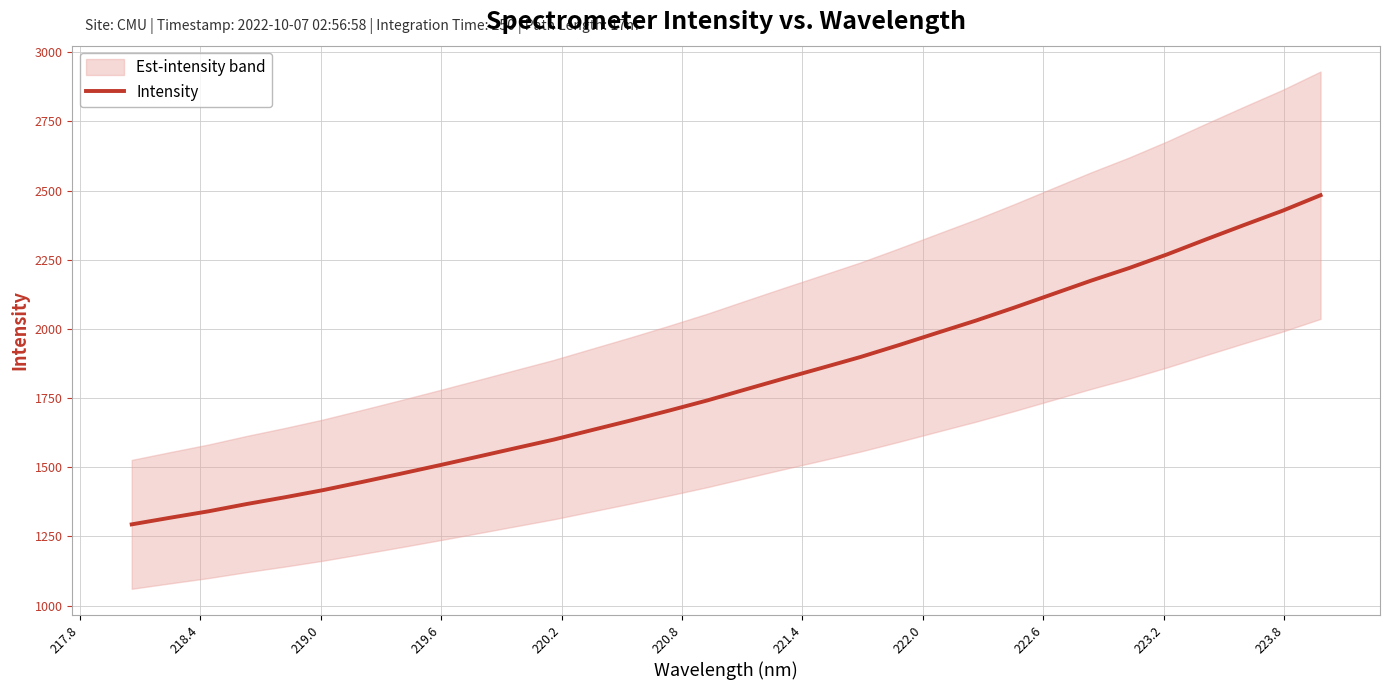

What is the maximum value shown in the chart?

2483.1